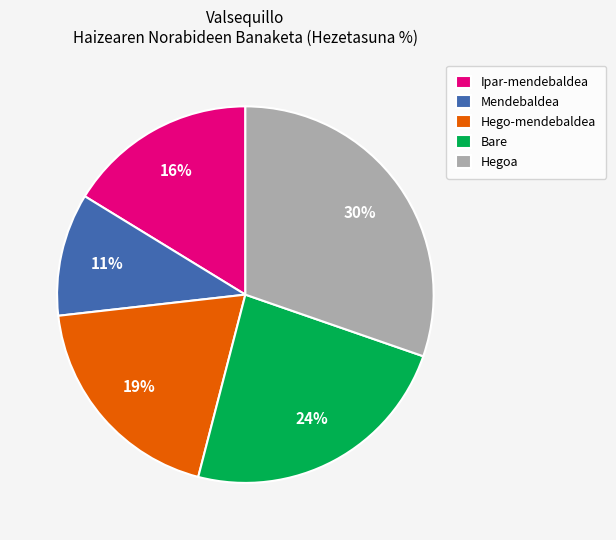

Which slice is the smallest?

Mendebaldea